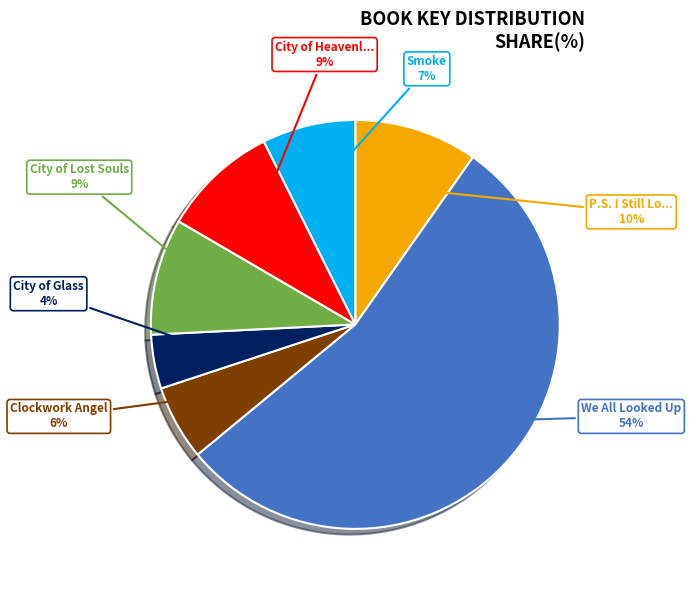

To the nearest percent, what is the average slice percentage?

14%